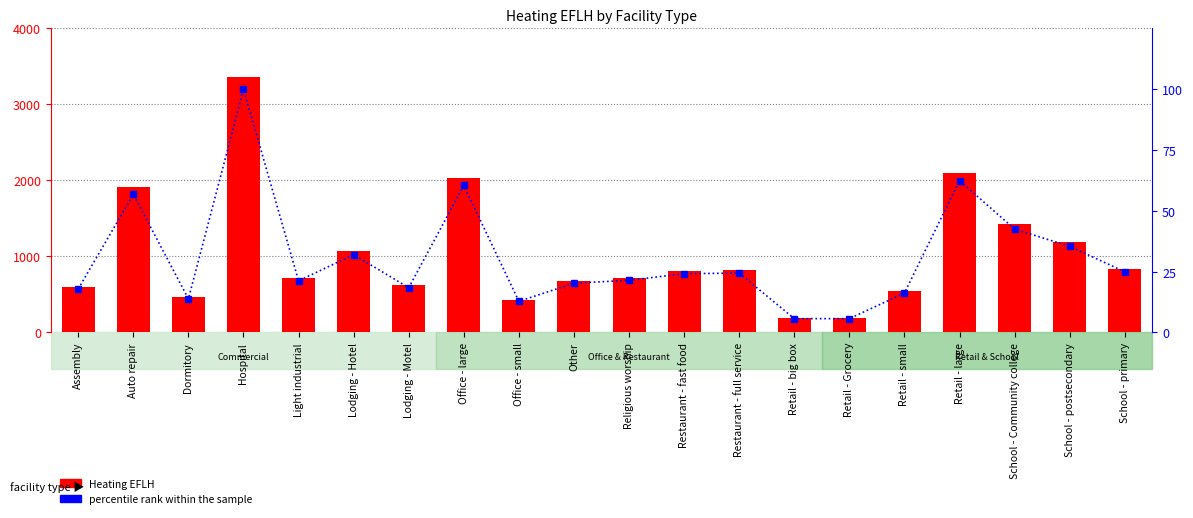

What is the smallest value displayed?

5.7